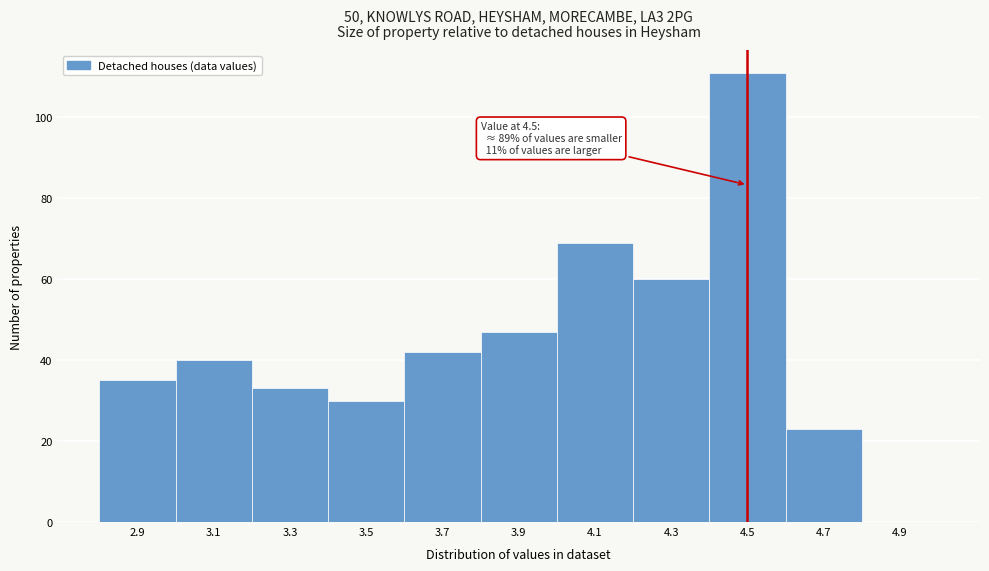

Which range on the x-axis has the tallest bar?

4.4 to 4.6